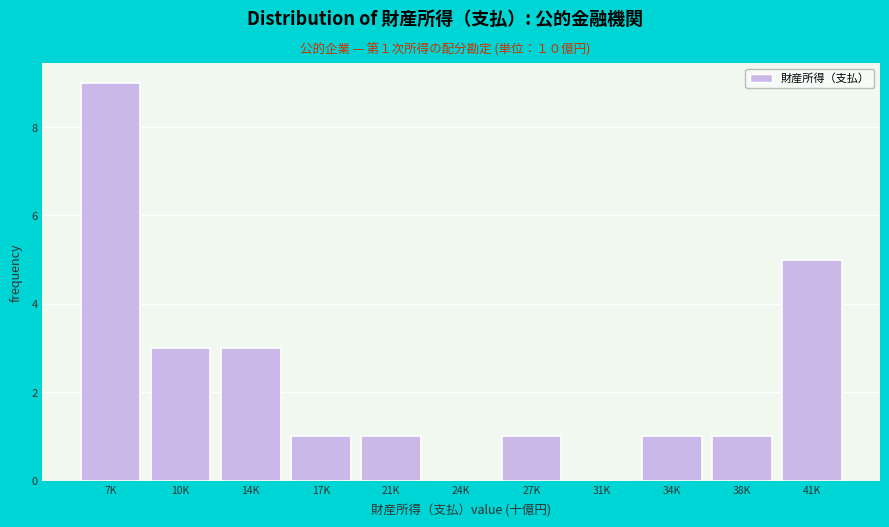

Reading left to right, extract all data points from this chart.

7K=9	10K=3	14K=3	17K=1	21K=1	24K=0	27K=1	31K=0	34K=1	38K=1	41K=5